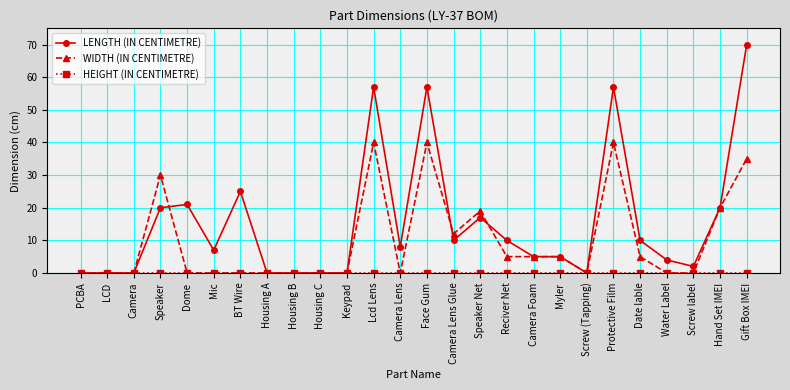

At which category does the chart reach its peak across all series?

Gift Box IMEI